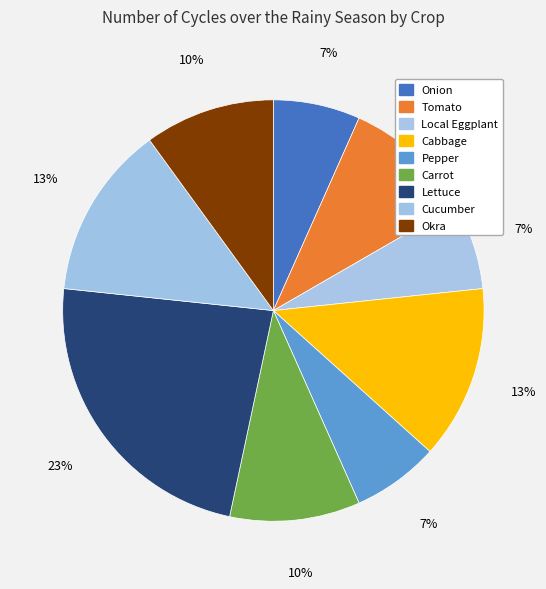

Does any single category account for the majority?

No